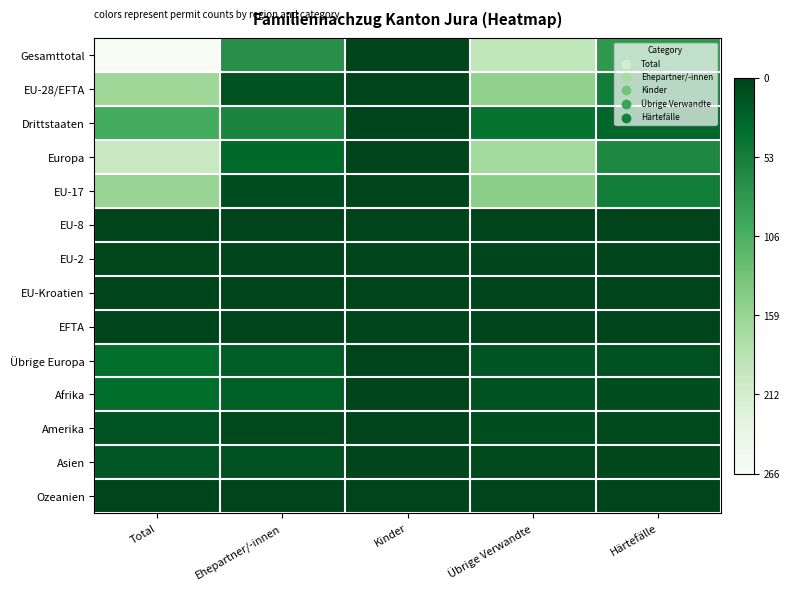

Rank the series by their maximum value, from highest to lowest.

Gesamttotal, EU-28/EFTA, Drittstaaten, Europa, EU-17, EU-8, EU-2, EU-Kroatien, EFTA, Übrige Europa, Afrika, Amerika, Asien, Ozeanien